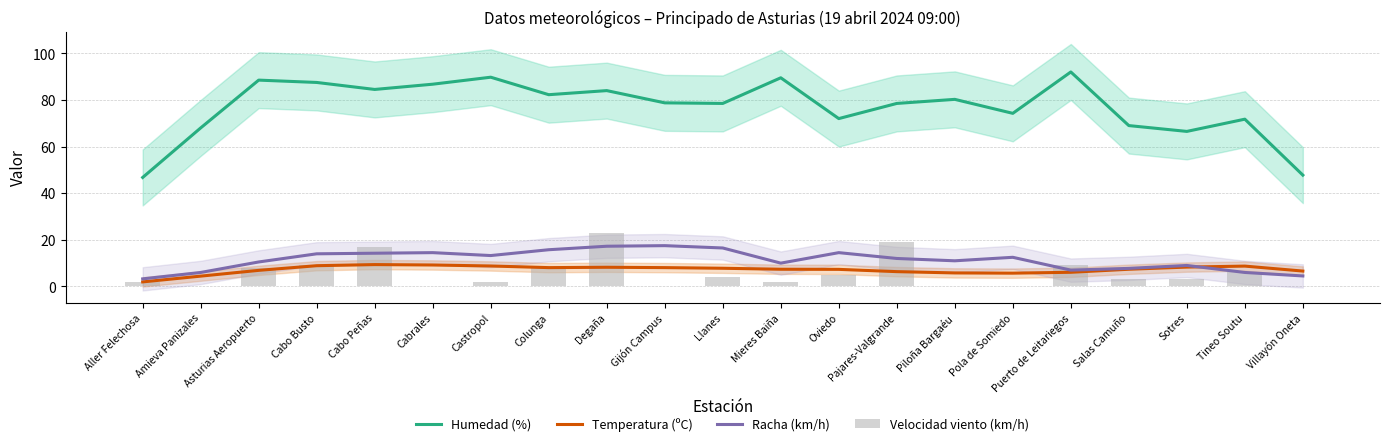

Reading left to right, extract all data points from this chart.

Humedad (%): Aller Felechosa=46.8	Amieva Panizales=68.0	Asturias Aeropuerto=88.5	Cabo Busto=87.5	Cabo Peñas=84.5	Cabrales=86.8	Castropol=89.8	Colunga=82.2	Degaña=84.0	Gijón Campus=78.8	Llanes=78.5	Mieres Baiña=89.5	Oviedo=72.0	Pajares-Valgrande=78.5	Piloña Bargaéu=80.2	Pola de Somiedo=74.2	Puerto de Leitariegos=92.0	Salas Camuño=69.0	Sotres=66.5	Tineo Soutu=71.8	Villayón Oneta=47.8
Temperatura (ºC): Aller Felechosa=2.0	Amieva Panizales=4.4	Asturias Aeropuerto=6.9	Cabo Busto=8.9	Cabo Peñas=9.4	Cabrales=9.2	Castropol=8.8	Colunga=8.1	Degaña=8.2	Gijón Campus=8.1	Llanes=7.8	Mieres Baiña=7.4	Oviedo=7.3	Pajares-Valgrande=6.3	Piloña Bargaéu=5.8	Pola de Somiedo=5.7	Puerto de Leitariegos=6.1	Salas Camuño=7.4	Sotres=8.3	Tineo Soutu=8.7	Villayón Oneta=6.6
Racha (km/h): Aller Felechosa=3.2	Amieva Panizales=6.0	Asturias Aeropuerto=10.5	Cabo Busto=14.0	Cabo Peñas=14.2	Cabrales=14.5	Castropol=13.2	Colunga=15.8	Degaña=17.2	Gijón Campus=17.5	Llanes=16.5	Mieres Baiña=10.0	Oviedo=14.5	Pajares-Valgrande=12.0	Piloña Bargaéu=11.0	Pola de Somiedo=12.5	Puerto de Leitariegos=7.0	Salas Camuño=7.8	Sotres=9.0	Tineo Soutu=6.0	Villayón Oneta=4.5
Velocidad viento (km/h): Aller Felechosa=2.0	Amieva Panizales=0.0	Asturias Aeropuerto=8.0	Cabo Busto=9.0	Cabo Peñas=17.0	Cabrales=0.0	Castropol=2.0	Colunga=8.0	Degaña=23.0	Gijón Campus=0.0	Llanes=4.0	Mieres Baiña=2.0	Oviedo=5.0	Pajares-Valgrande=19.0	Piloña Bargaéu=0.0	Pola de Somiedo=0.0	Puerto de Leitariegos=9.0	Salas Camuño=3.0	Sotres=3.0	Tineo Soutu=6.0	Villayón Oneta=0.0